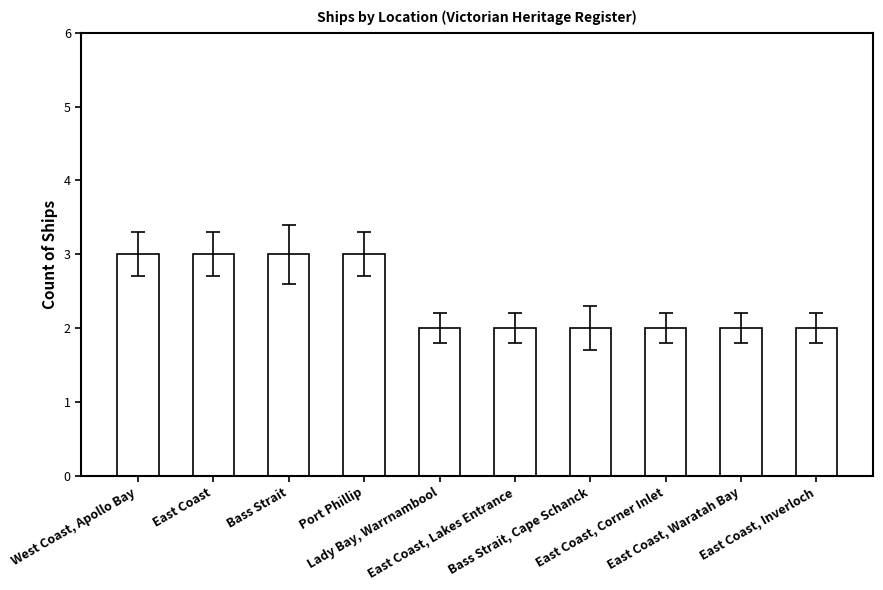

What is the label of the 3rd bar from the left?

Bass Strait